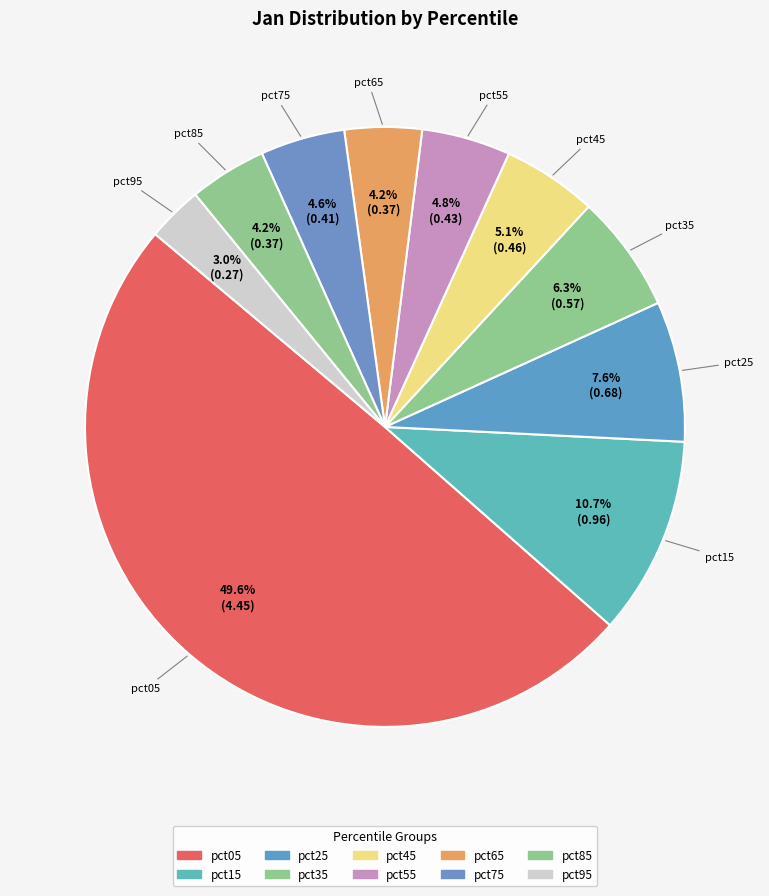

Count the number of slices in the pie.

10